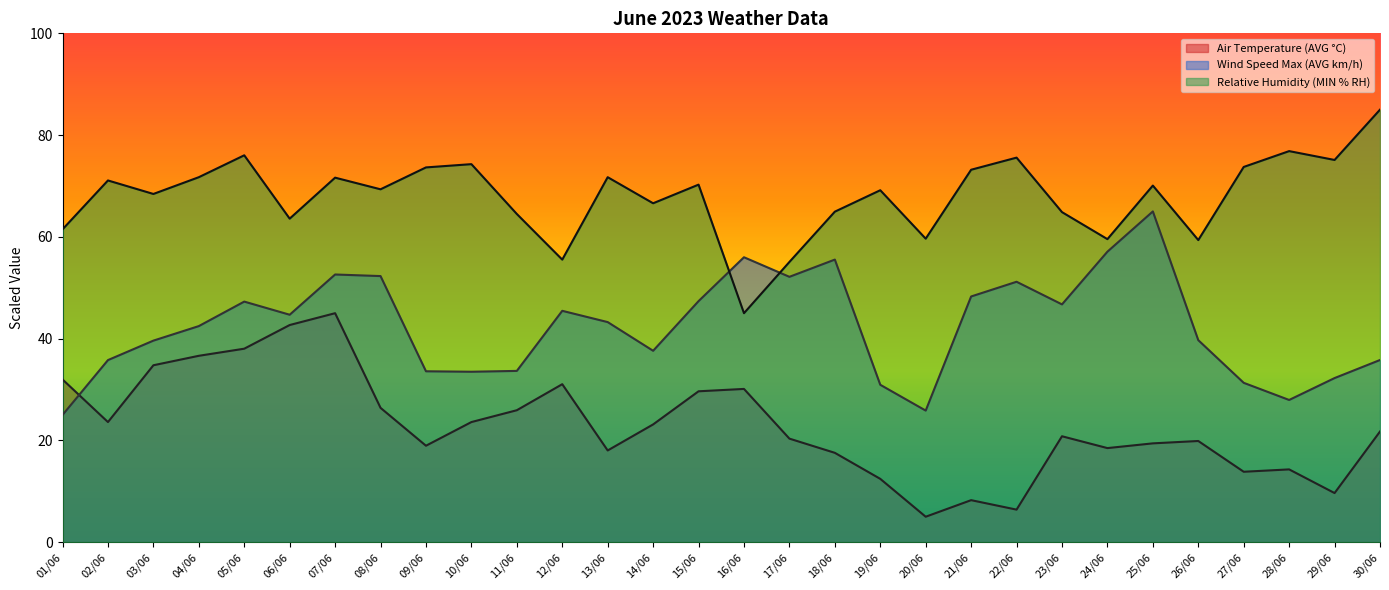

How many interior local peaks does the Air Temperature (AVG °C) series have?

7